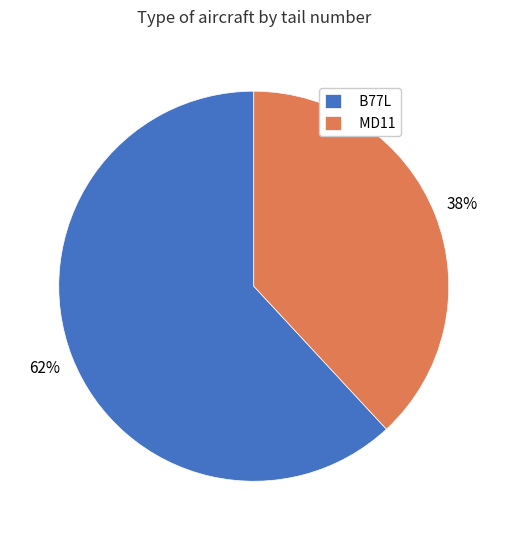

Count the number of slices in the pie.

2